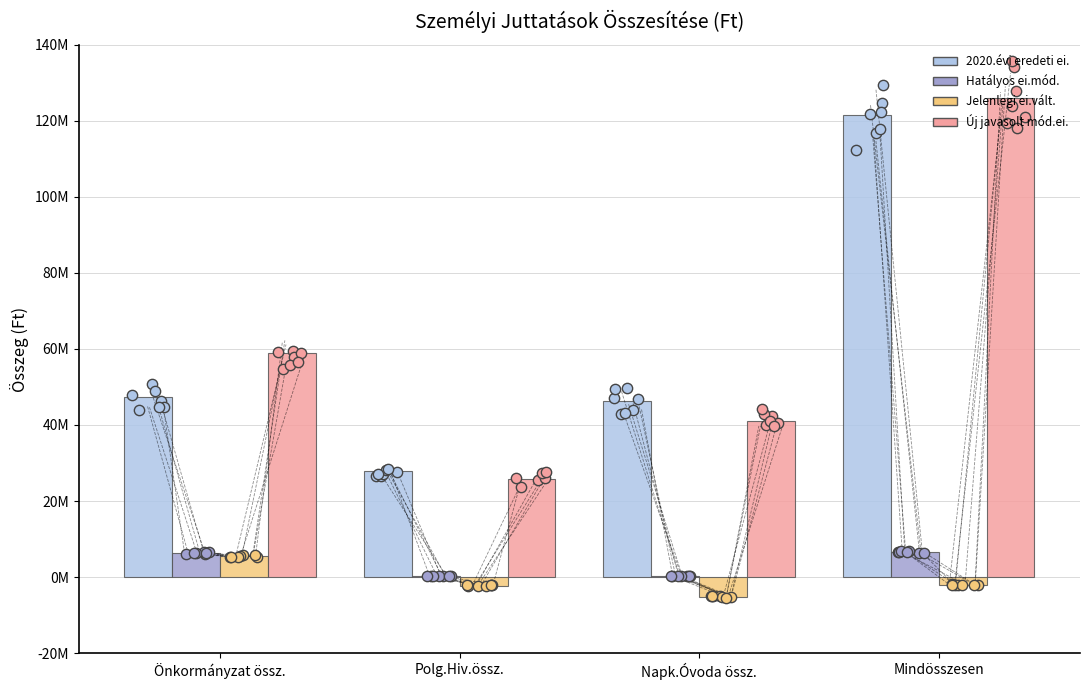

At which category is the sum across all series the highest?

Mindösszesen